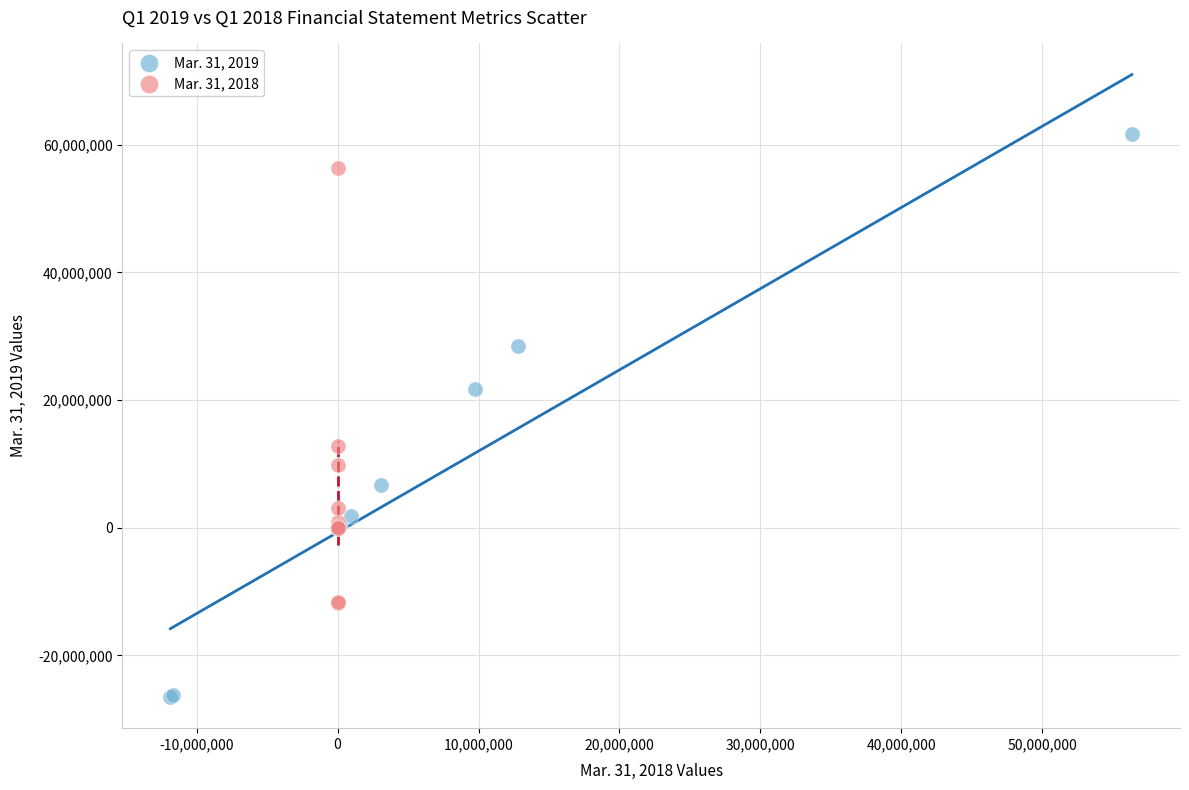

What are all the series names shown in the legend?

Mar. 31, 2019, Mar. 31, 2018